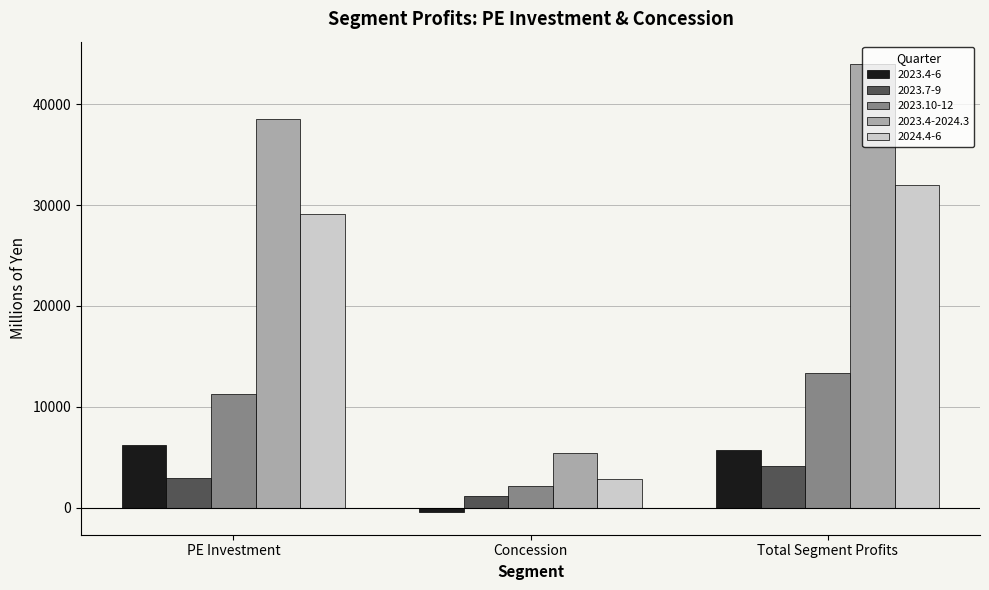

True or false: 2023.10-12 has a value of 13409 at Total Segment Profits.

True